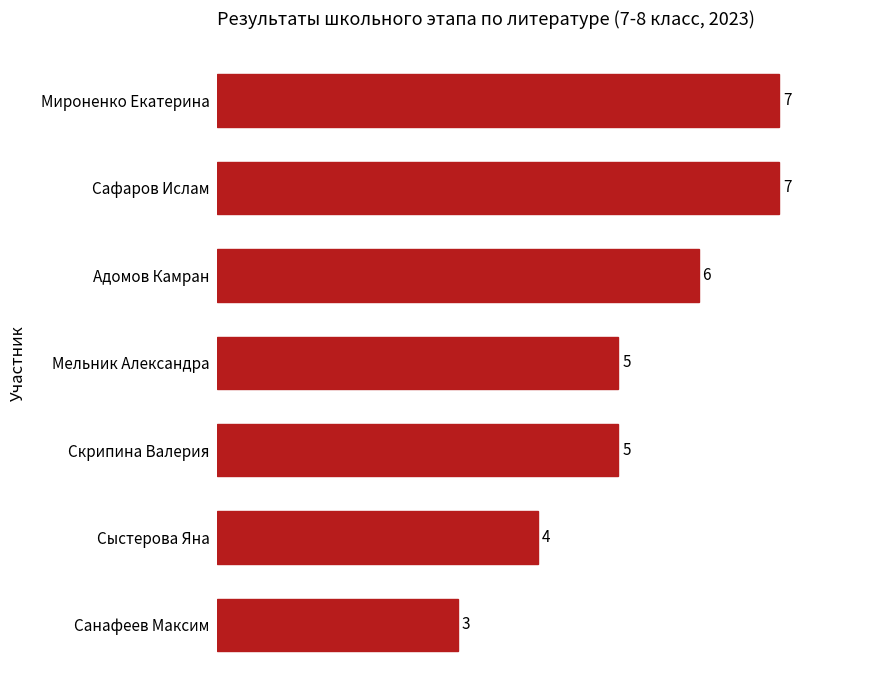

Reading top to bottom, extract all data points from this chart.

7	7	6	5	5	4	3